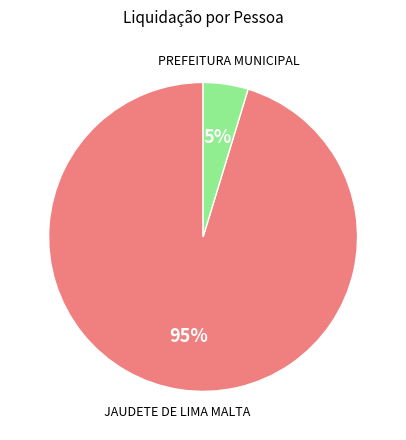

Count the number of slices in the pie.

2